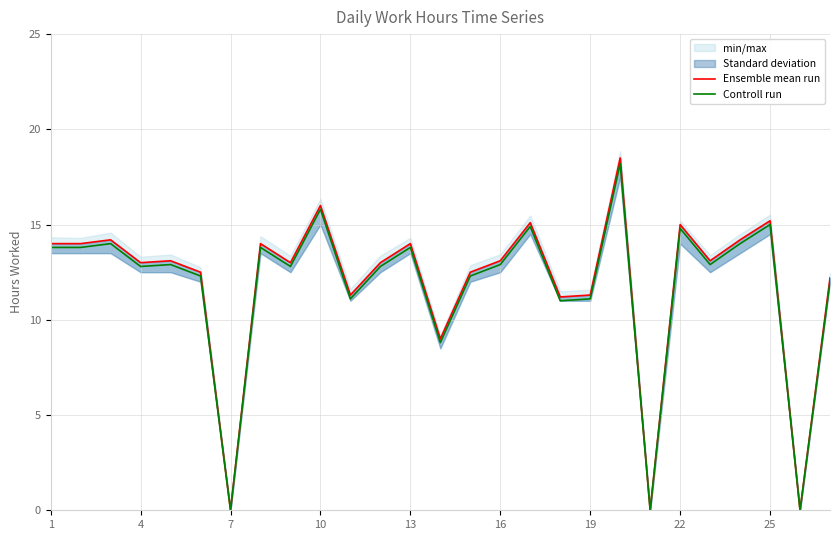

What is the maximum value for Controll run?

18.2